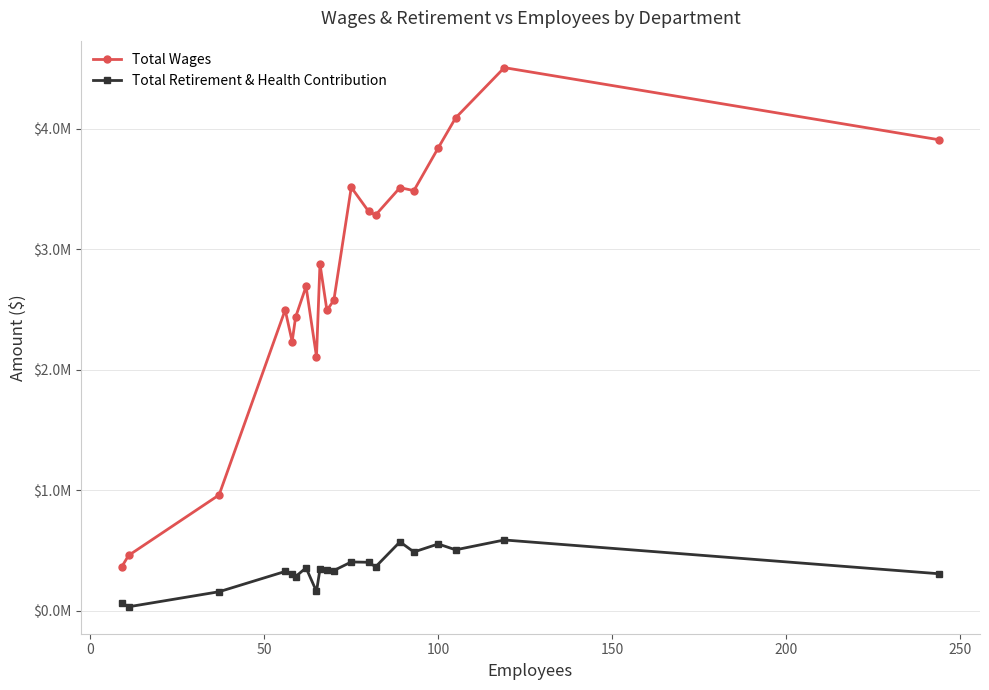

What are all the series names shown in the legend?

Total Wages, Total Retirement & Health Contribution